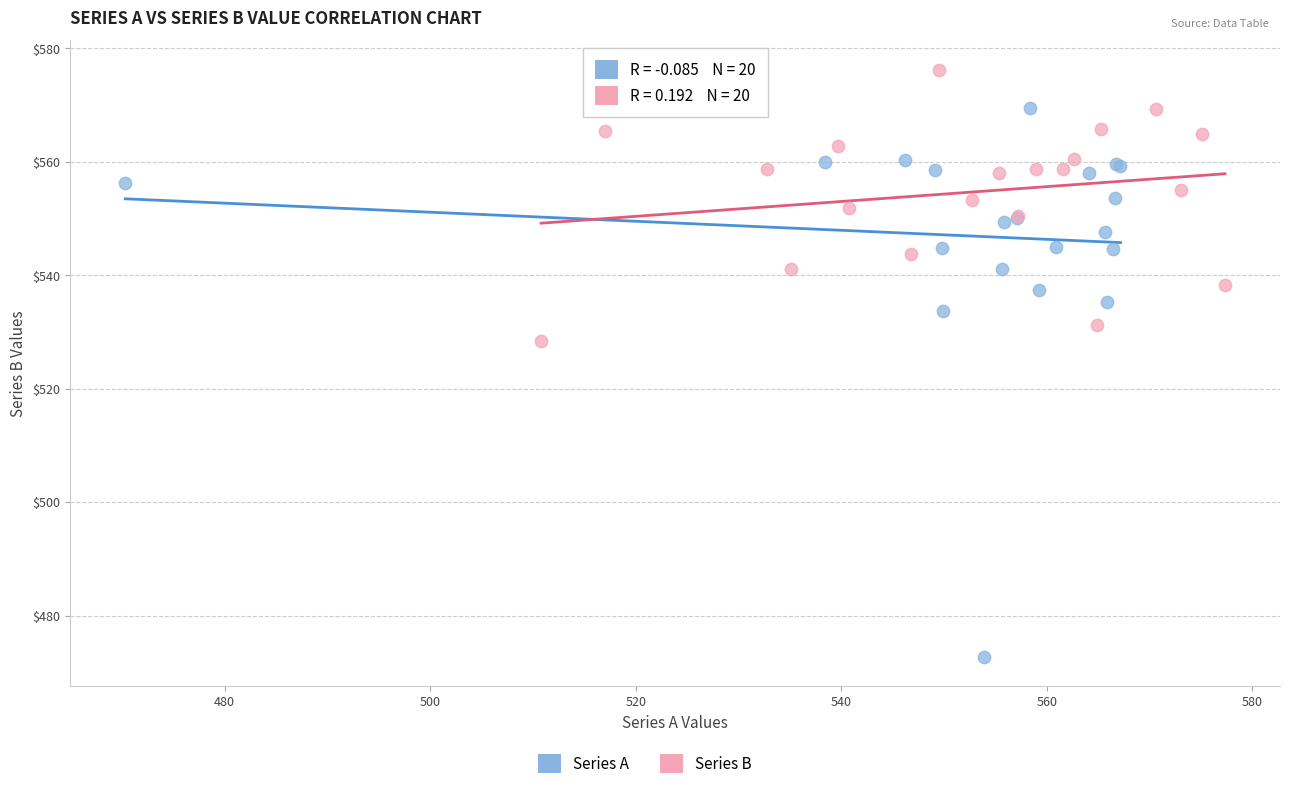

Which series reaches the maximum Y coordinate?

Series B